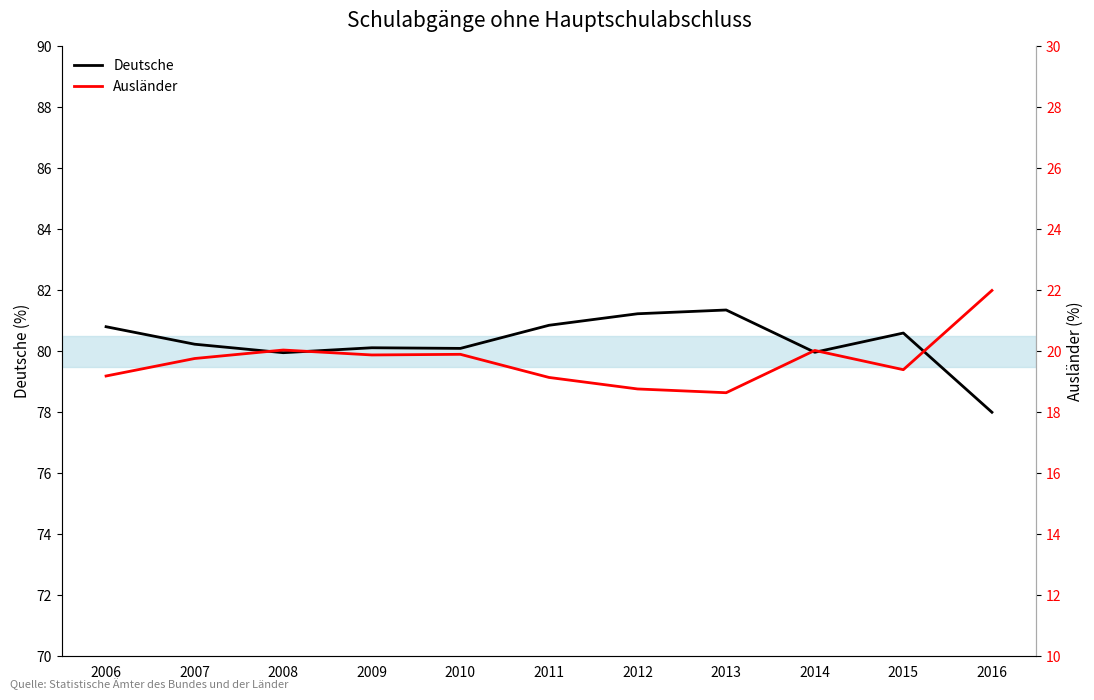

In Deutsche, how many points are higher than both neighbors (excluding endpoints)?

3